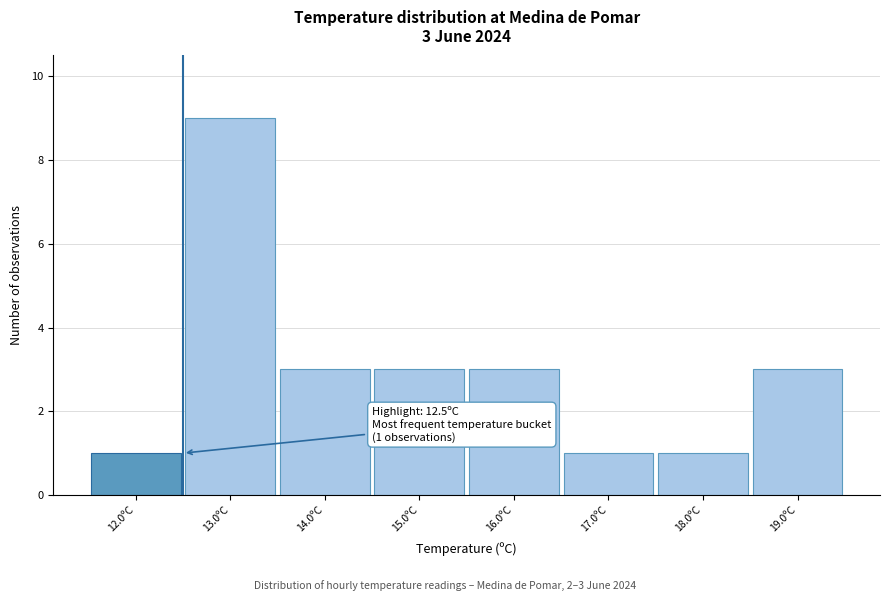

Which range on the x-axis has the tallest bar?

12.5 to 13.5